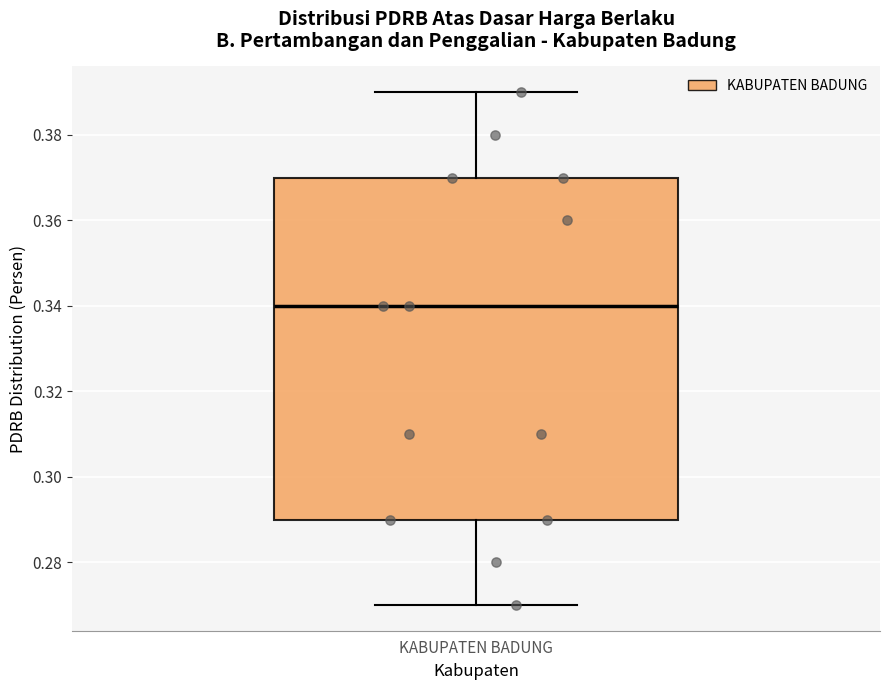

Where is the upper edge of the box for KABUPATEN BADUNG on the y-axis? The values are not printed on the chart, so give them approximately, as read against the axis.

0.37